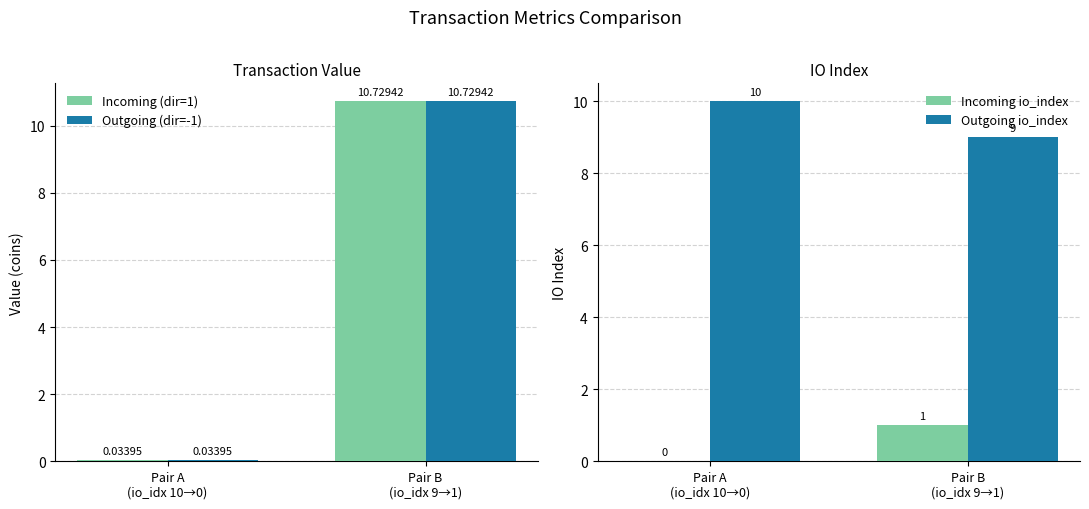

At how many categories does at least one series exceed 10?

1